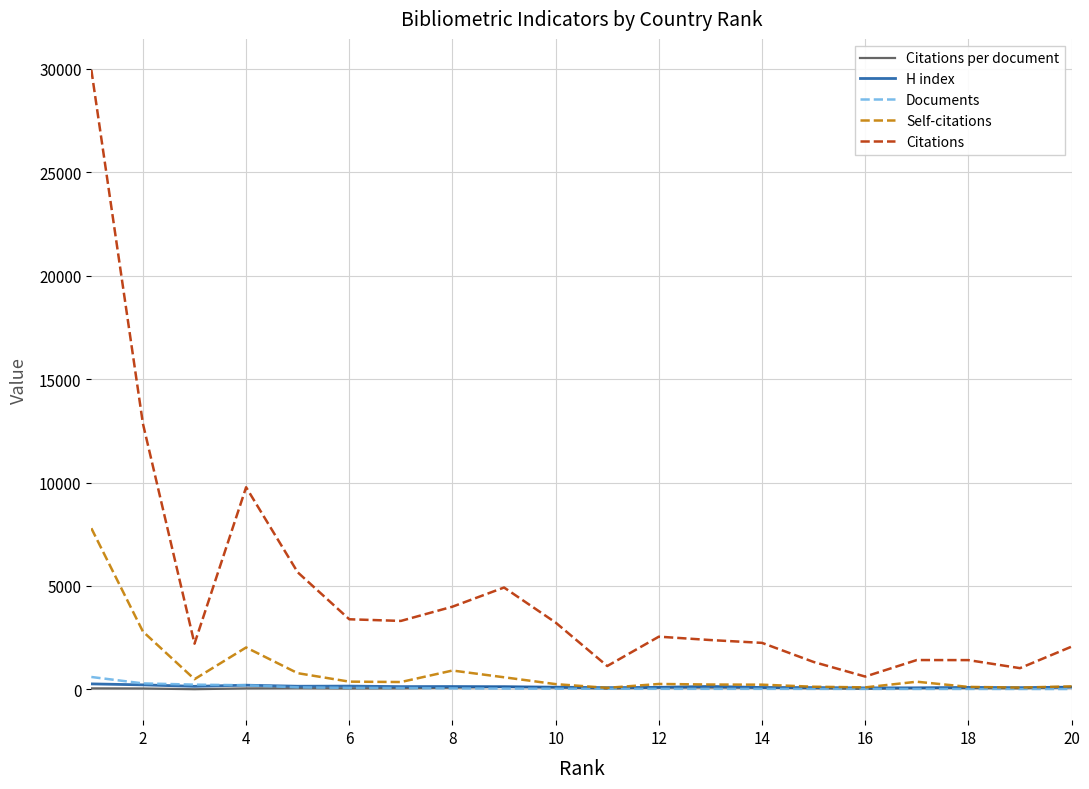

How many series are shown in this chart?

5